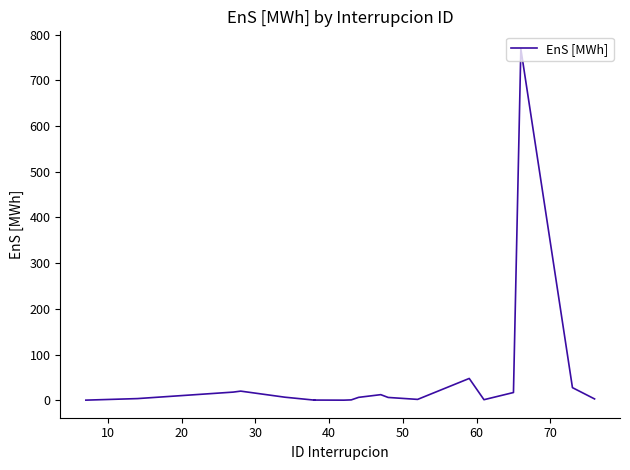

How many lines are shown in the chart?

1